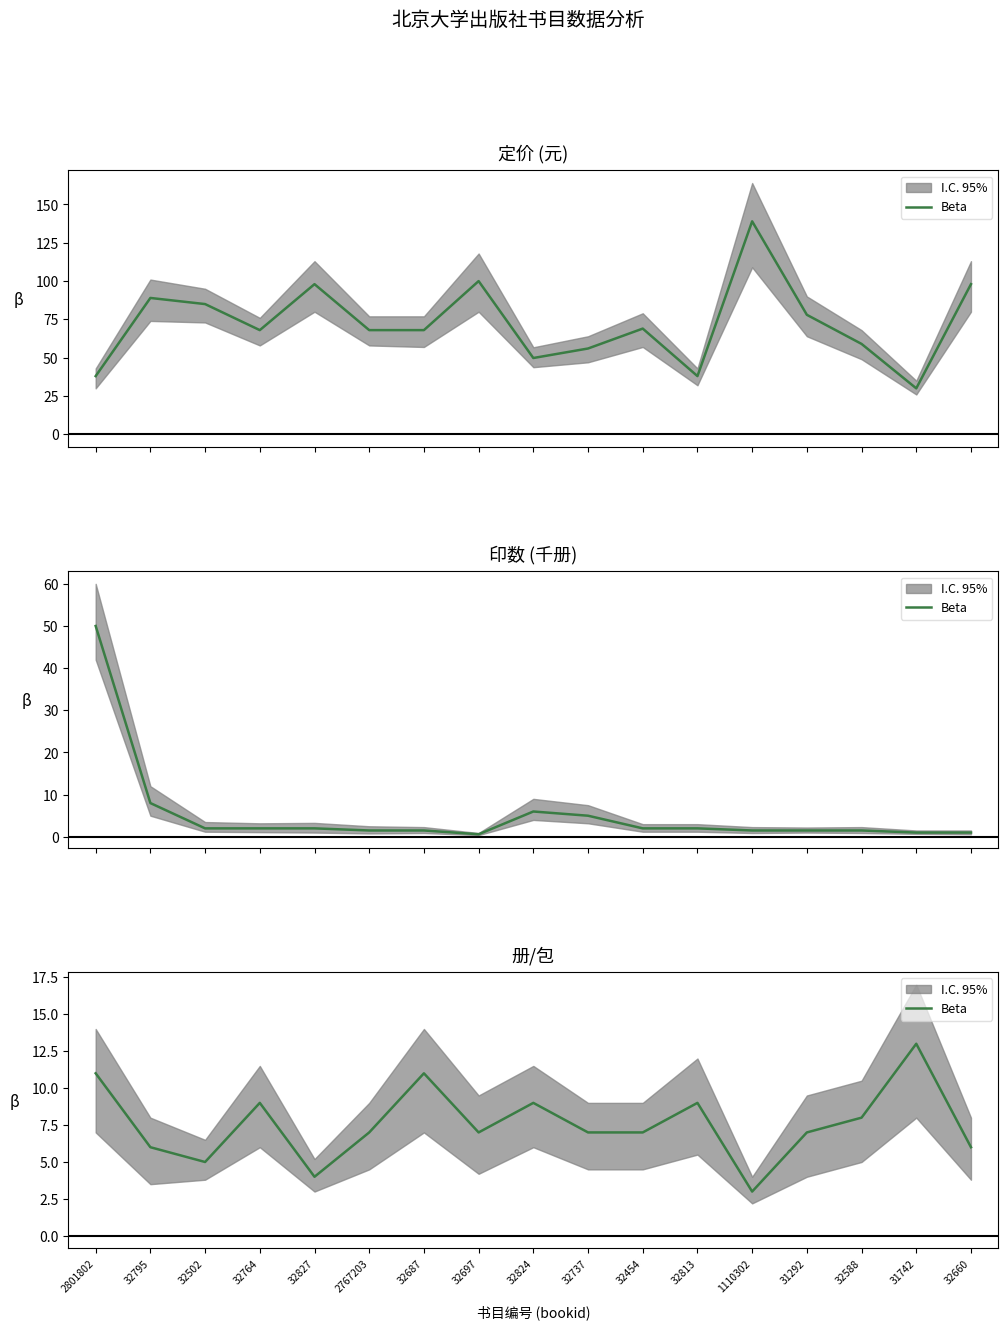

Where is the first local minimum?

32502